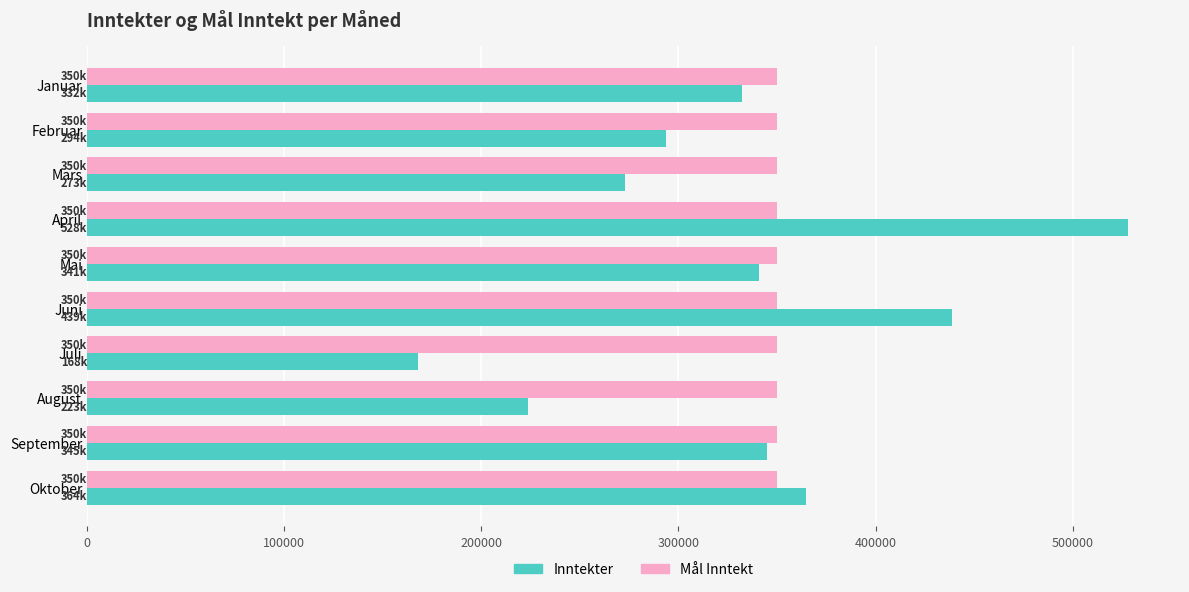

Read the Mål Inntekt value at April.

350000.0